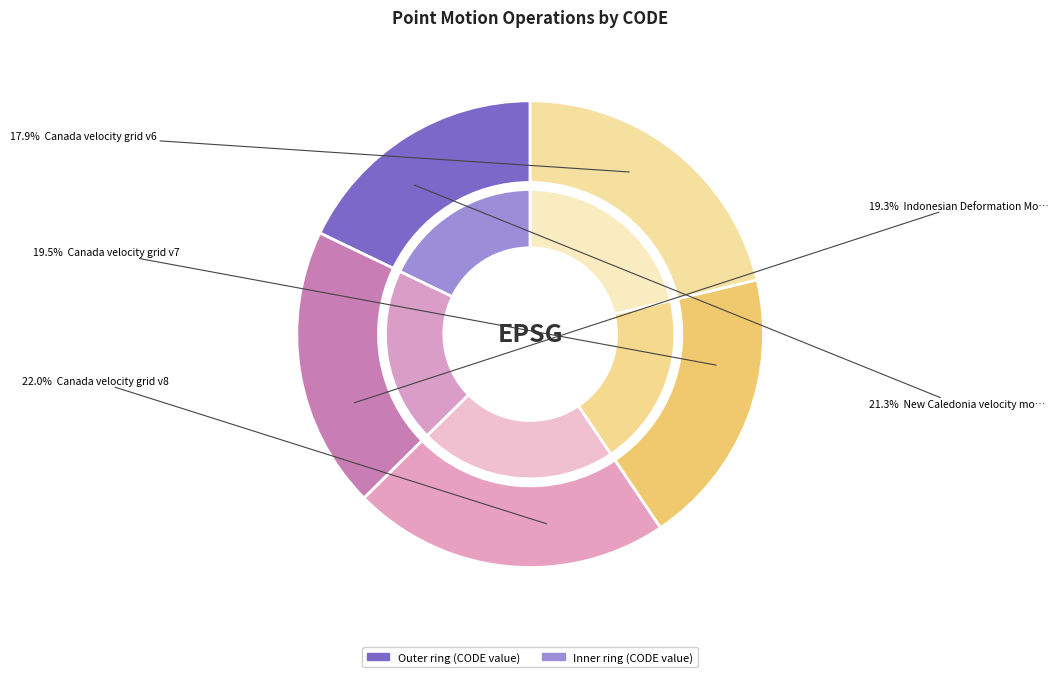

Approximately how many times larger is the value at New Caledonia velocity model 2015 compared to Indonesian Deformation Model 2020?

1.1